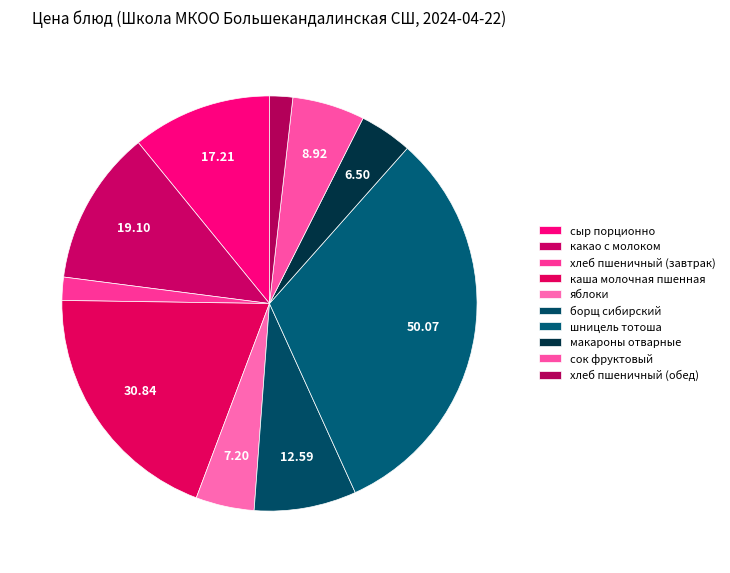

True or false: шницель тотоша accounts for 32% of the total.

True